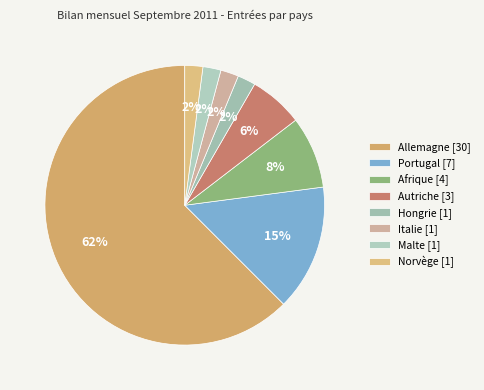

Which category accounts for the majority?

Allemagne